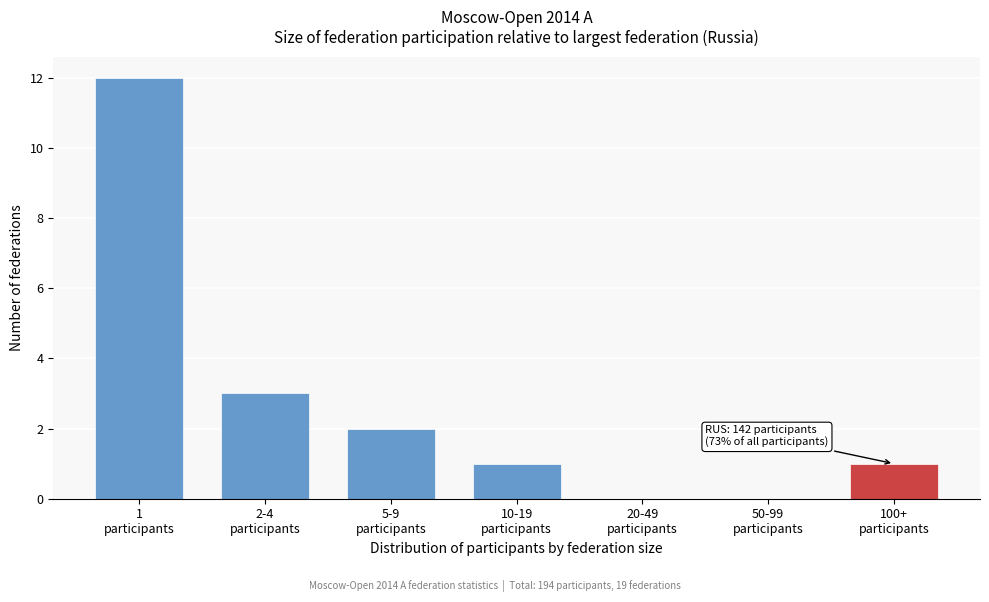

What is the maximum value shown in the chart?

12